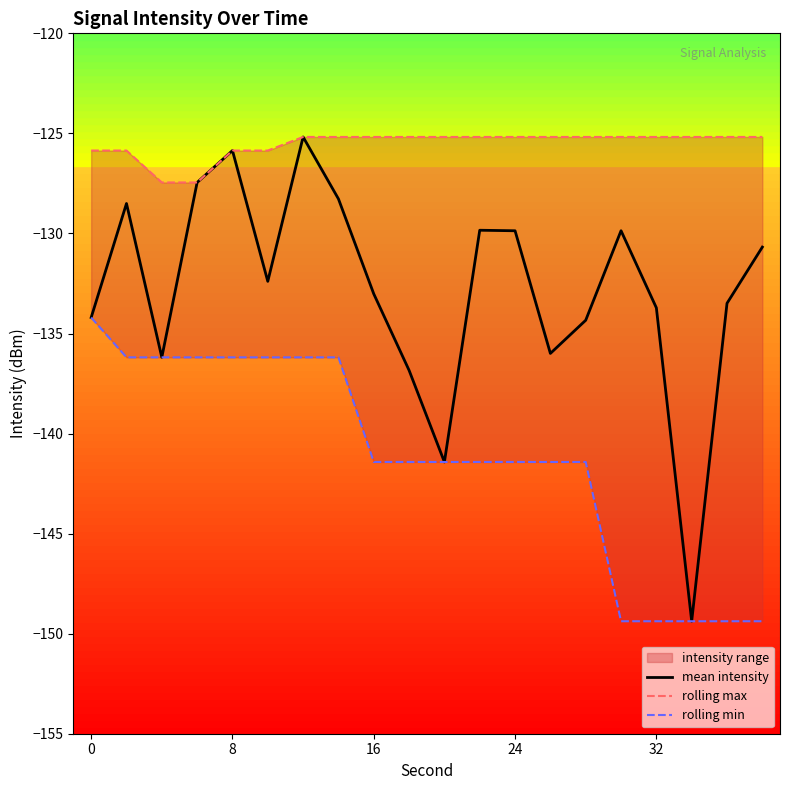

How many lines are shown in the chart?

3